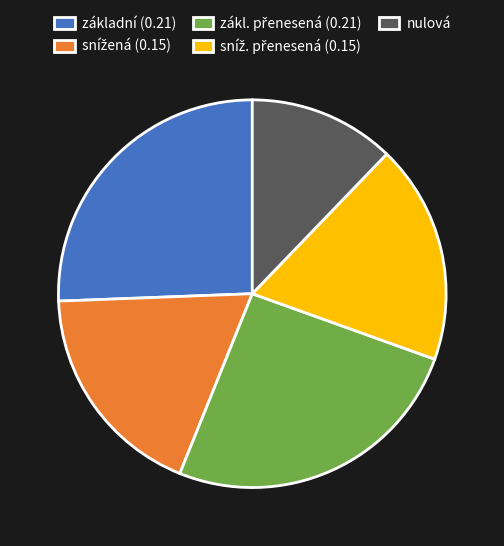

Which category has the smallest portion of the pie?

nulová